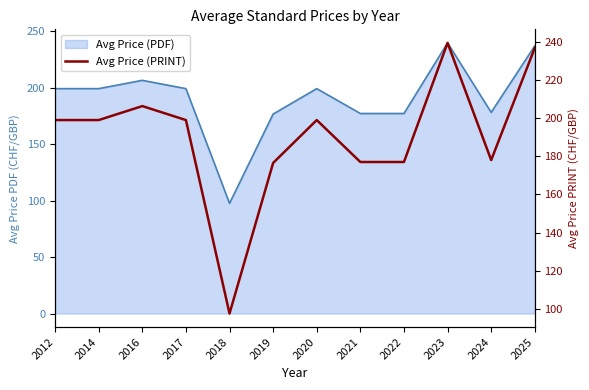

What is the change in value from 2014 to 2018?

-101.5